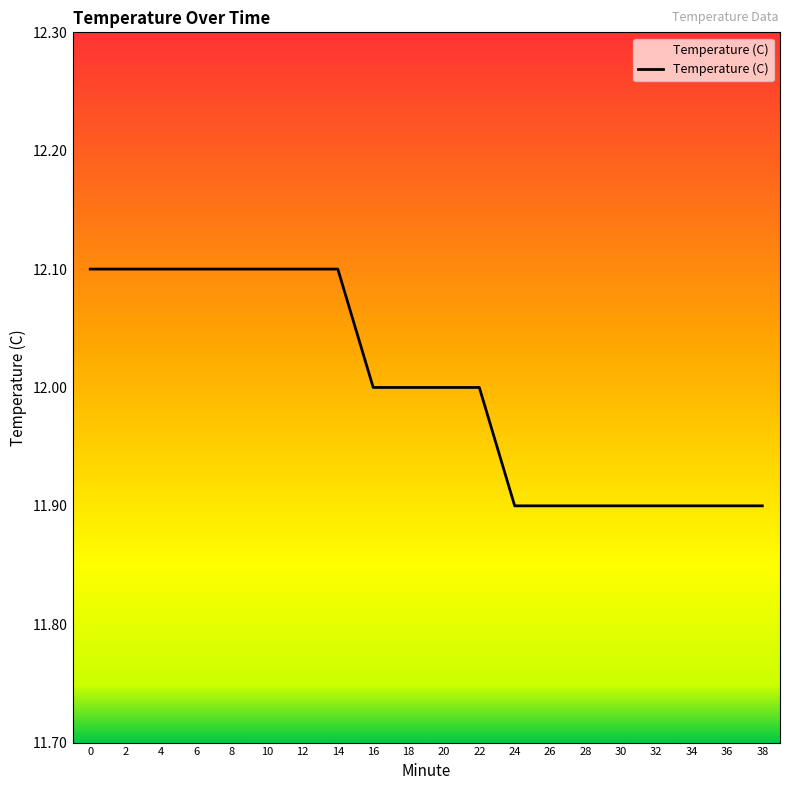

What is the change in value from 0 to 16?

-0.1